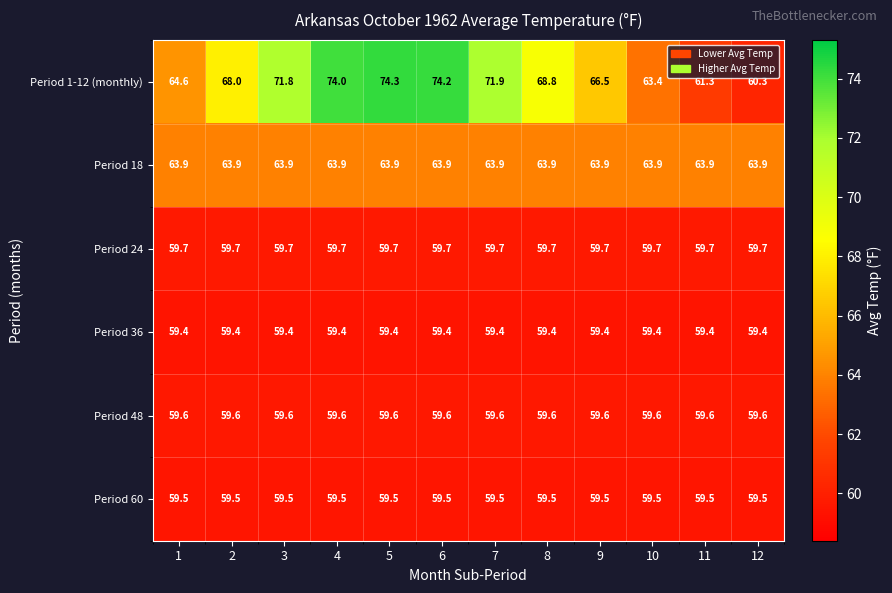

Which series has the largest range (max minus min)?

Period 1-12 (monthly)